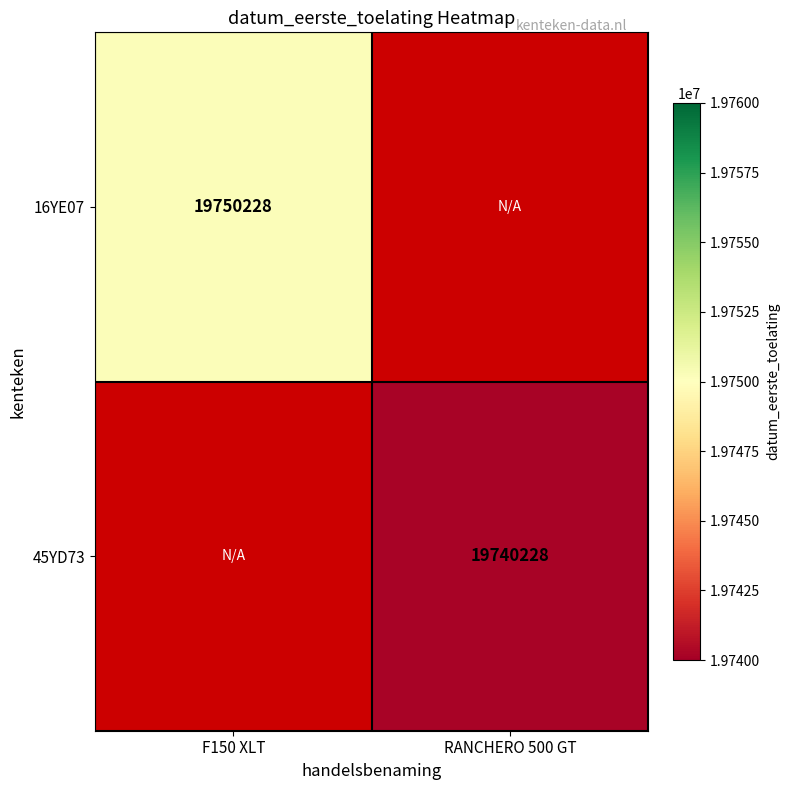

True or false: 16YE07 has a value of 19750228 at F150 XLT.

True